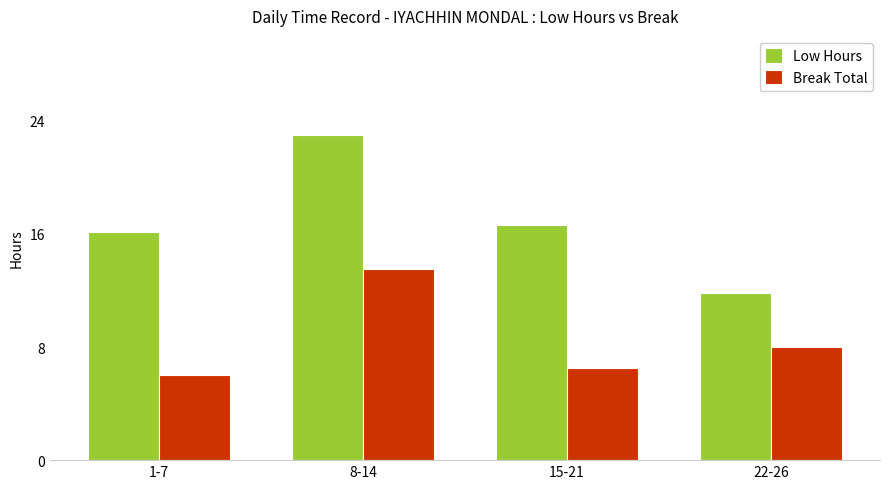

Which category has the highest value across all series?

8-14